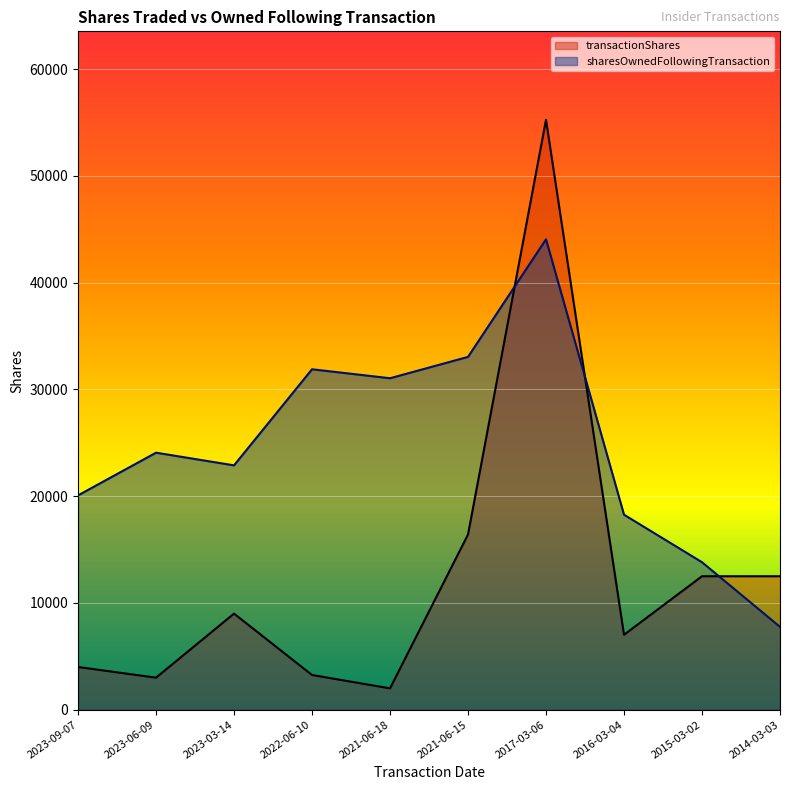

What is the spread (max minus min) of values at 2023-06-09?

21073